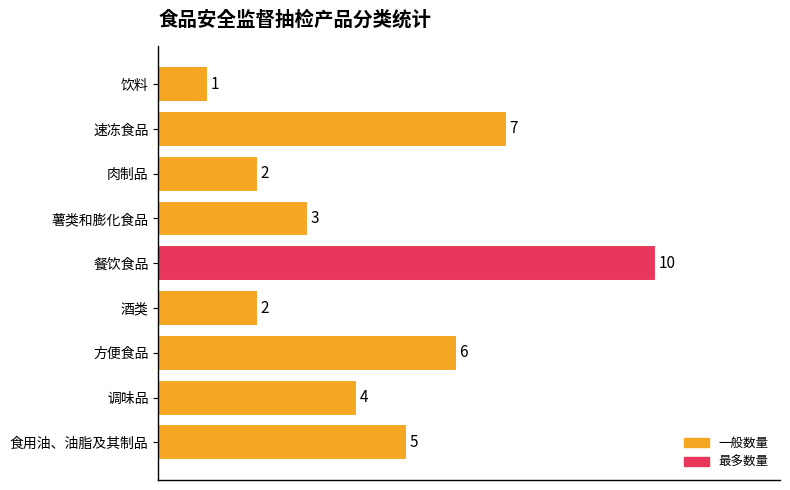

Reading bottom to top, list all the values displayed in this chart.

5	4	6	2	10	3	2	7	1